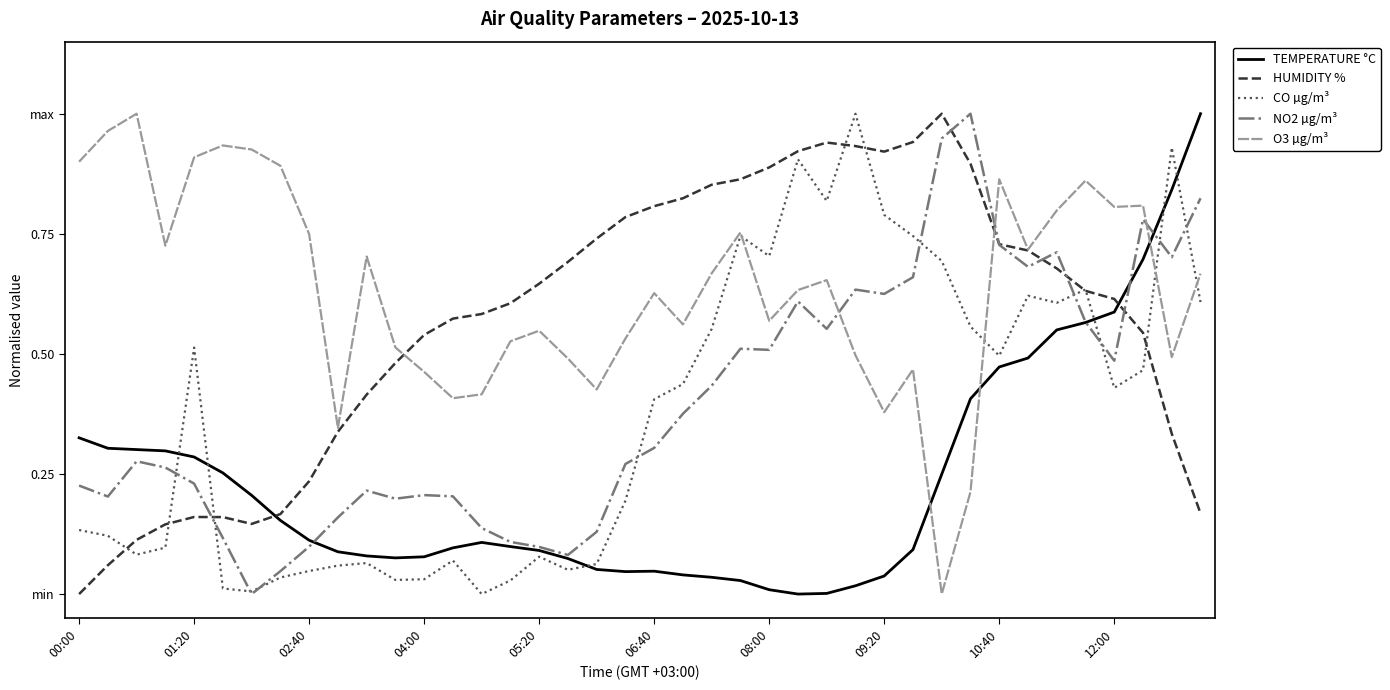

Does the chart display data point markers on the line(s)?

No